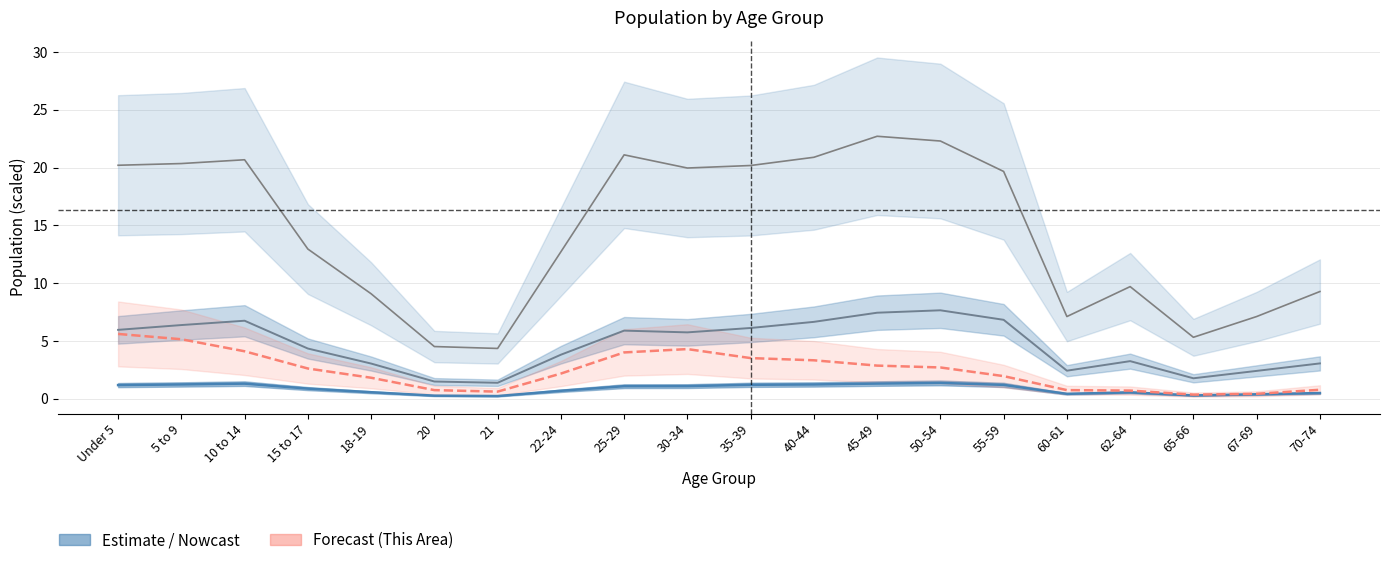

What position from the right is 62-64?

4